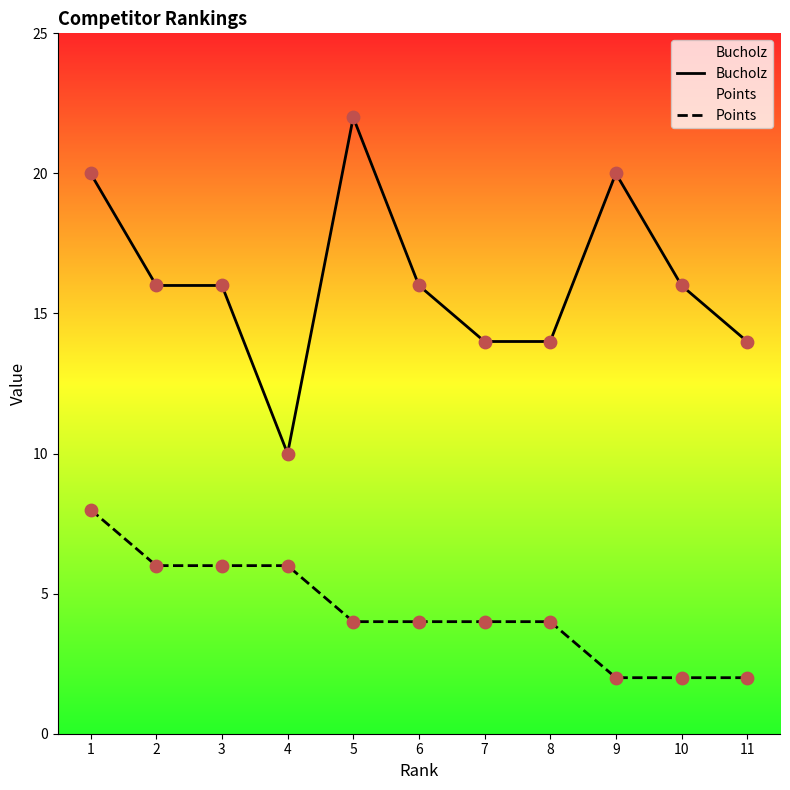

Which series reaches the maximum Y coordinate?

Bucholz